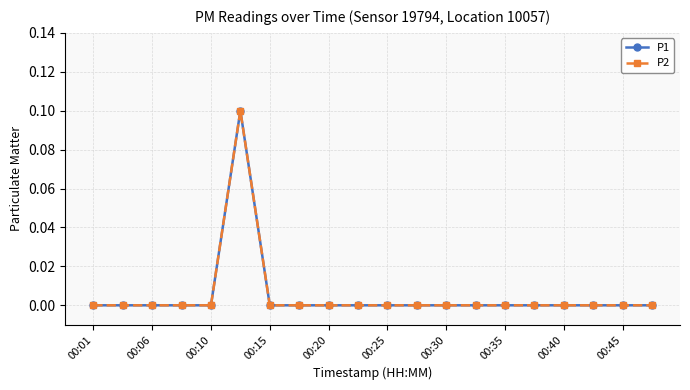

Does the chart have visible grid lines?

Yes